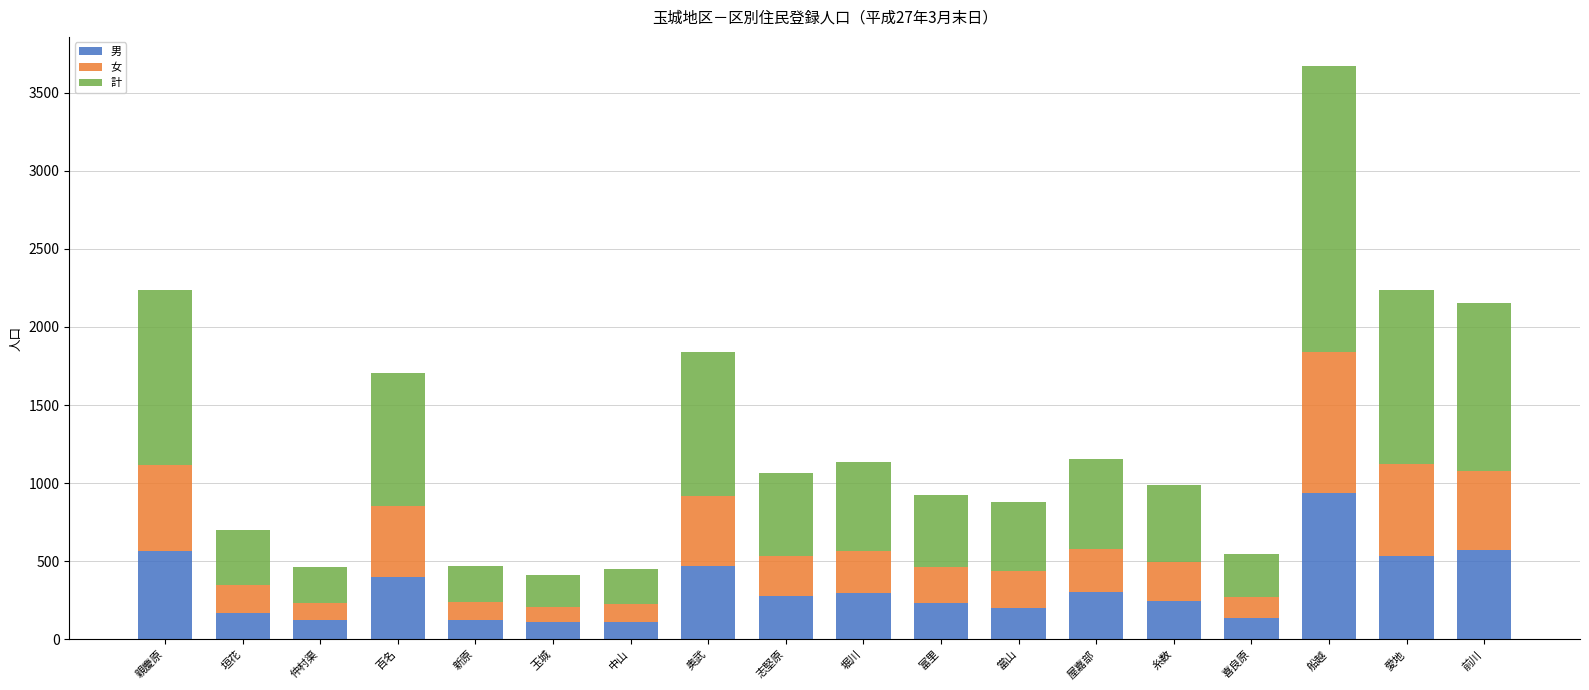

At which category is the sum across all series the highest?

船越